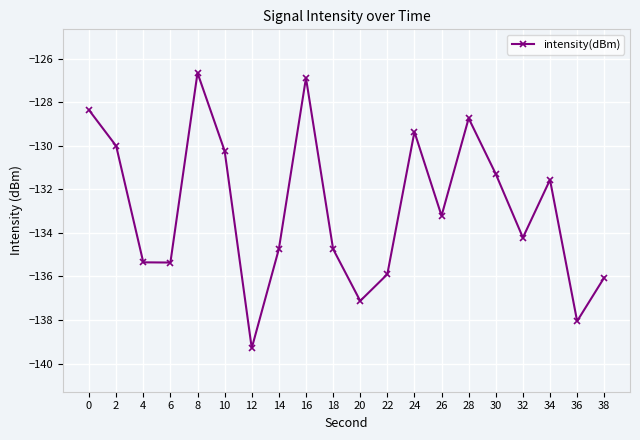

How many lines are shown in the chart?

1